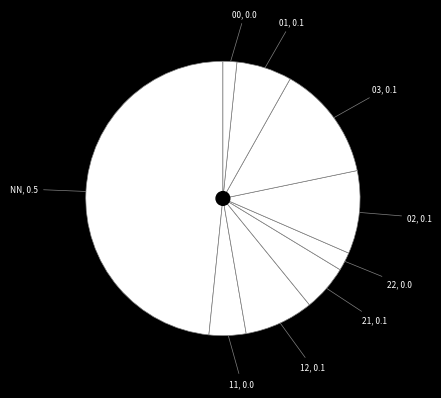

Which category has the smallest portion of the pie?

00